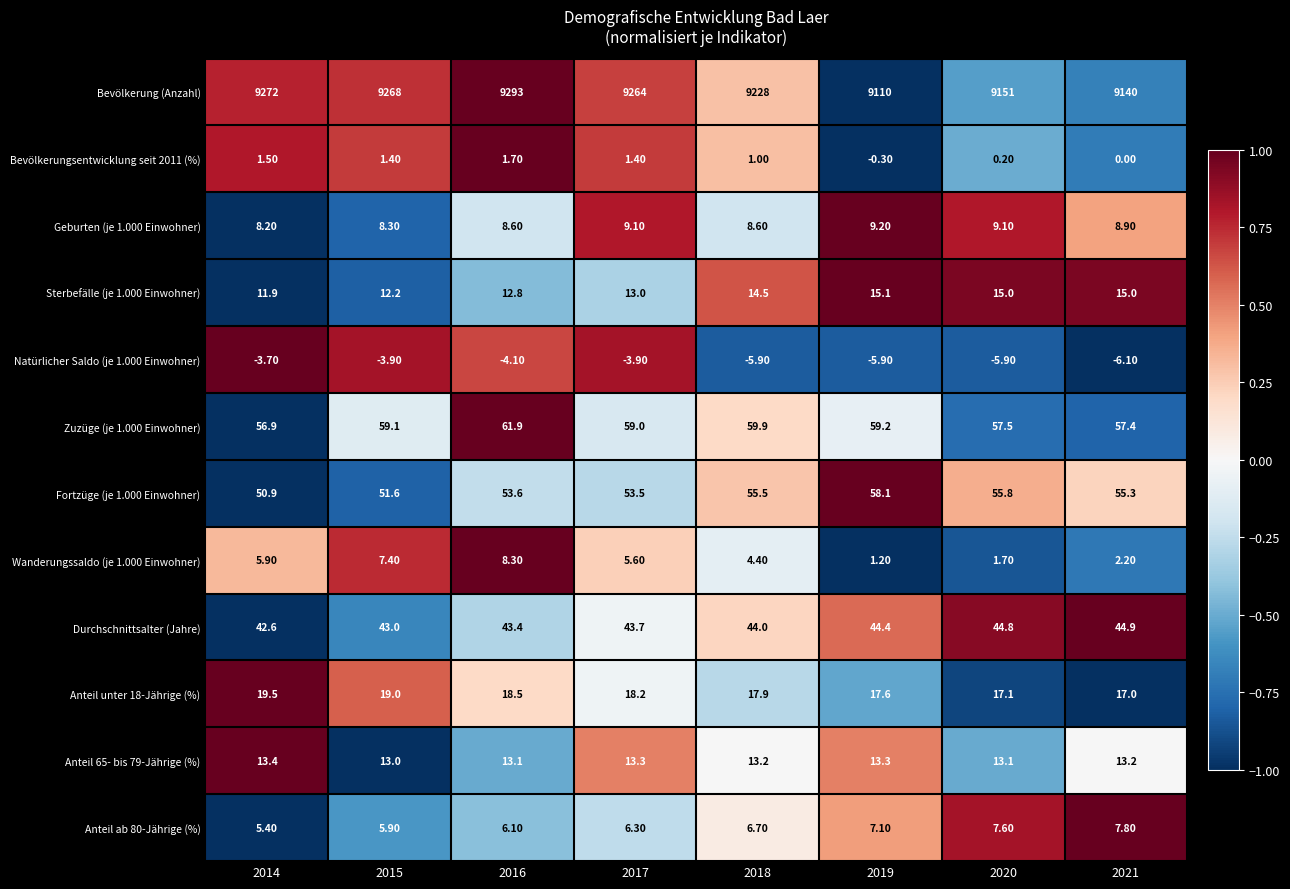

Is the value of Natürlicher Saldo (je 1.000 Einwohner) at 2014 greater than the value of Zuzüge (je 1.000 Einwohner) at 2019?

No